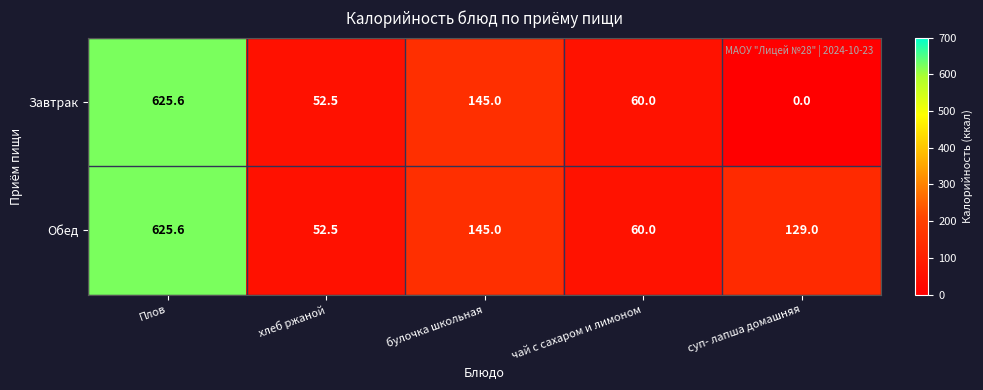

Rank the series by their average value, from highest to lowest.

Обед, Завтрак